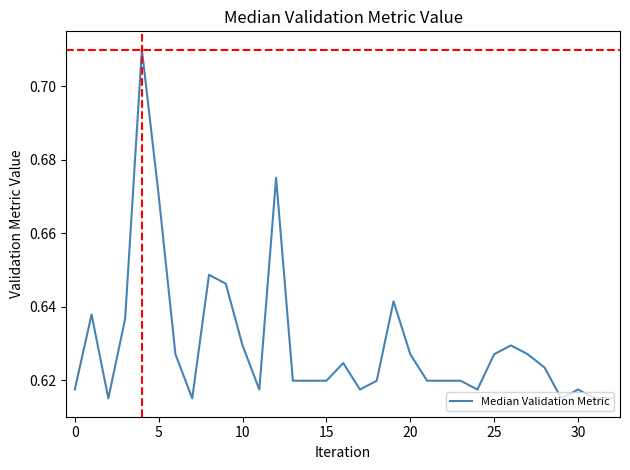

What is the greatest value displayed?

0.7